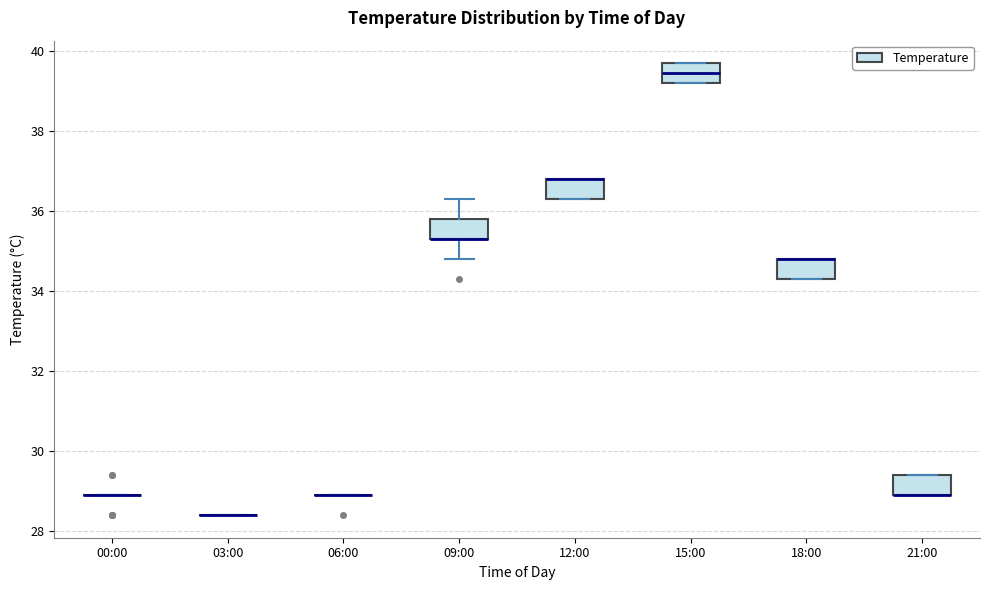

Reading left to right, read every box against the y-axis: the position of its median line, the range the box covers, and the ends of its whiskers. The values are not printed on the chart, so give them approximately, as read against the axis.

00:00: box collapsed to a line at 29.0, whiskers 29.0 to 29.0
03:00: box collapsed to a line at 28.4, whiskers 28.4 to 28.4
06:00: box collapsed to a line at 29.0, whiskers 29.0 to 29.0
09:00: median 35.4 (drawn on the box's lower edge), box 35.4 to 35.8, whiskers 34.8 to 36.4
12:00: median 36.8 (drawn on the box's upper edge), box 36.4 to 36.8, whiskers 36.4 to 36.8
15:00: median 39.4, box 39.2 to 39.8, whiskers 39.2 to 39.8
18:00: median 34.8 (drawn on the box's upper edge), box 34.4 to 34.8, whiskers 34.4 to 34.8
21:00: median 29.0 (drawn on the box's lower edge), box 29.0 to 29.4, whiskers 29.0 to 29.4